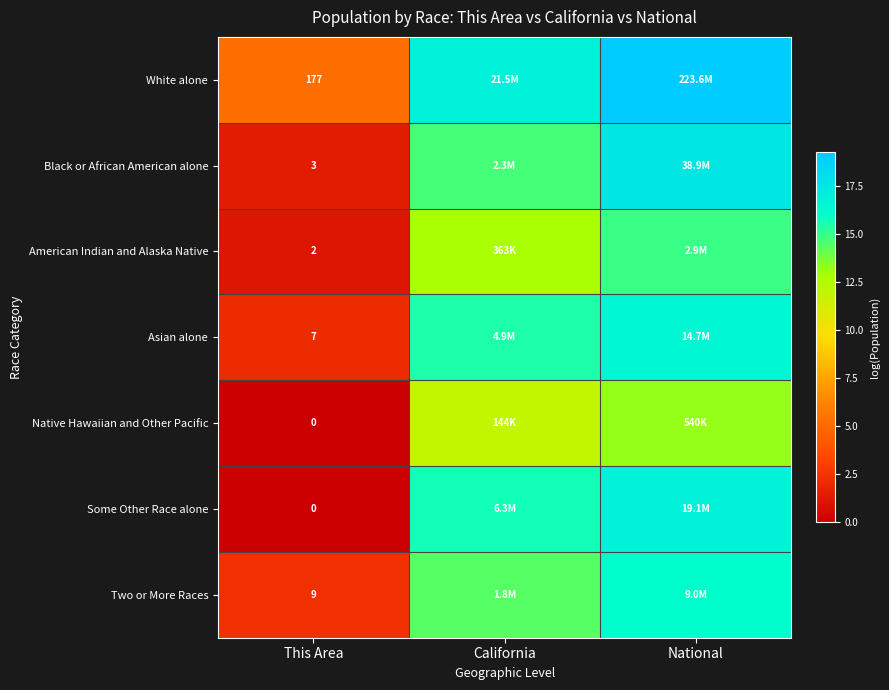

Is the value of Native Hawaiian and Other Pacific at This Area greater than the value of Black or African American alone at This Area?

No